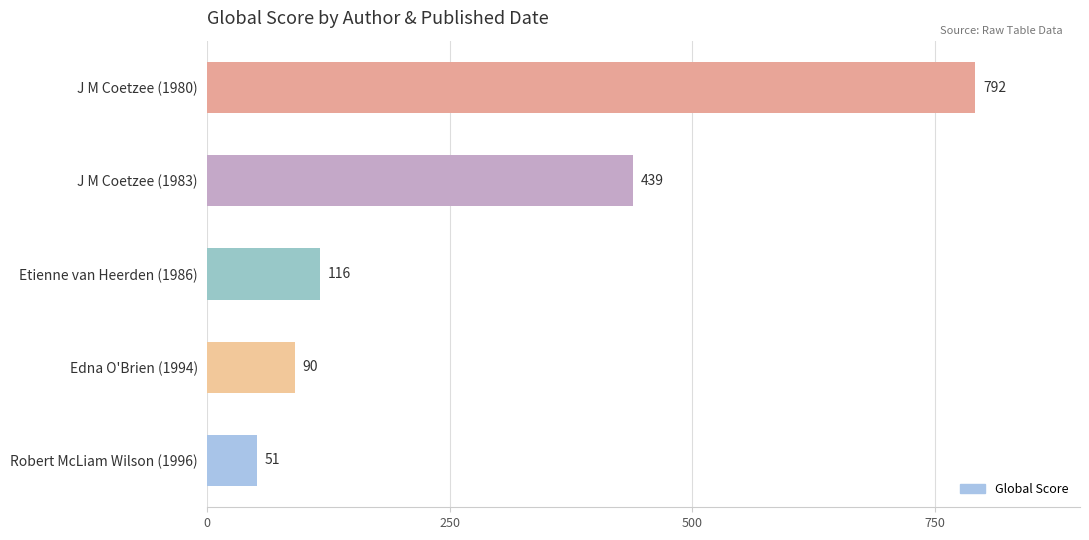

What is the label of the 4th bar from the bottom?

J M Coetzee (1983)